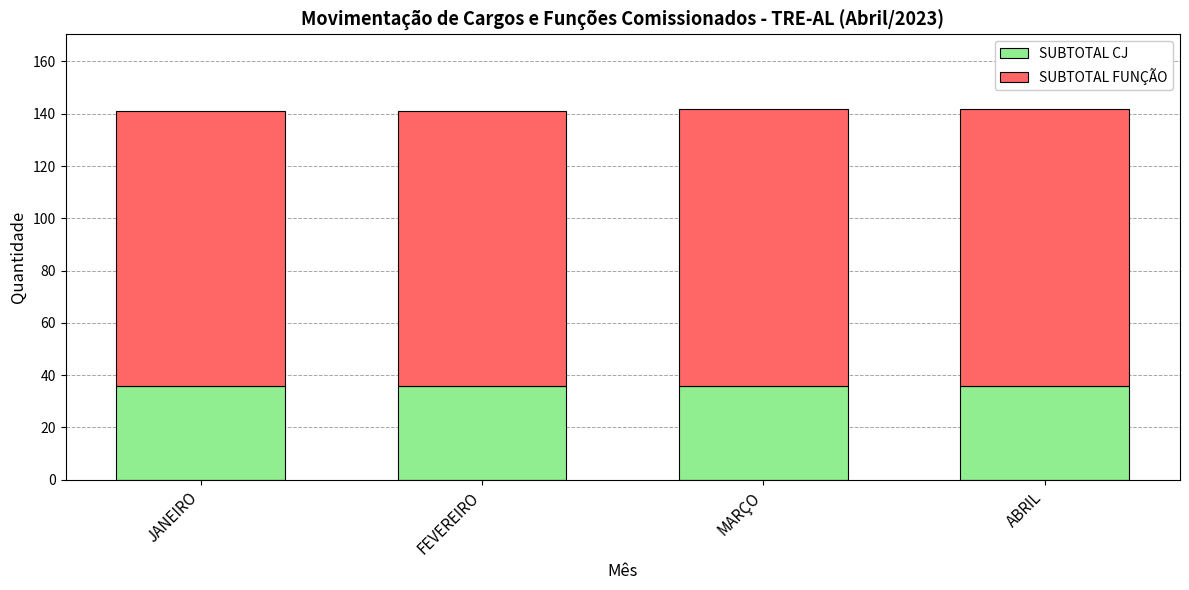

What is the approximate value of SUBTOTAL CJ at FEVEREIRO?

36